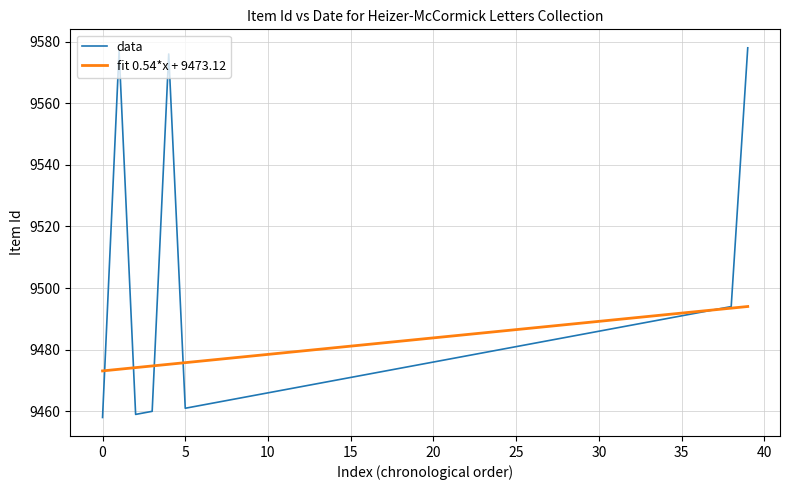

Which series has the widest spread of values?

data